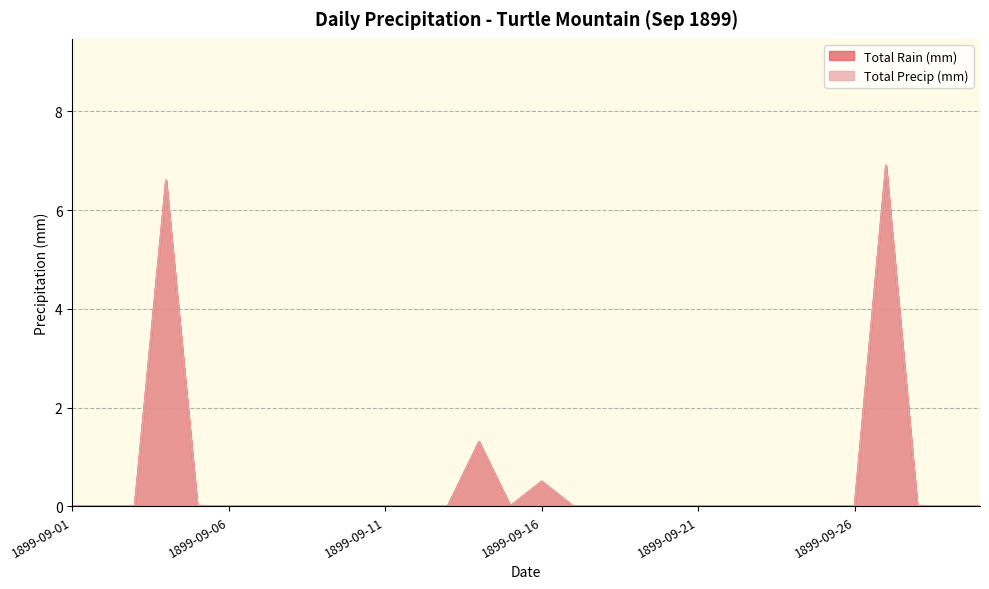

What is the difference between the maximum and minimum values in the Total Rain (mm) series?

6.9